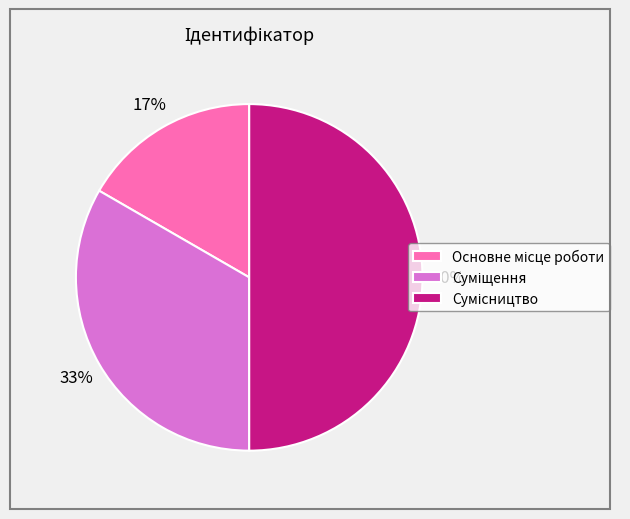

To the nearest percent, what is the average slice percentage?

33%